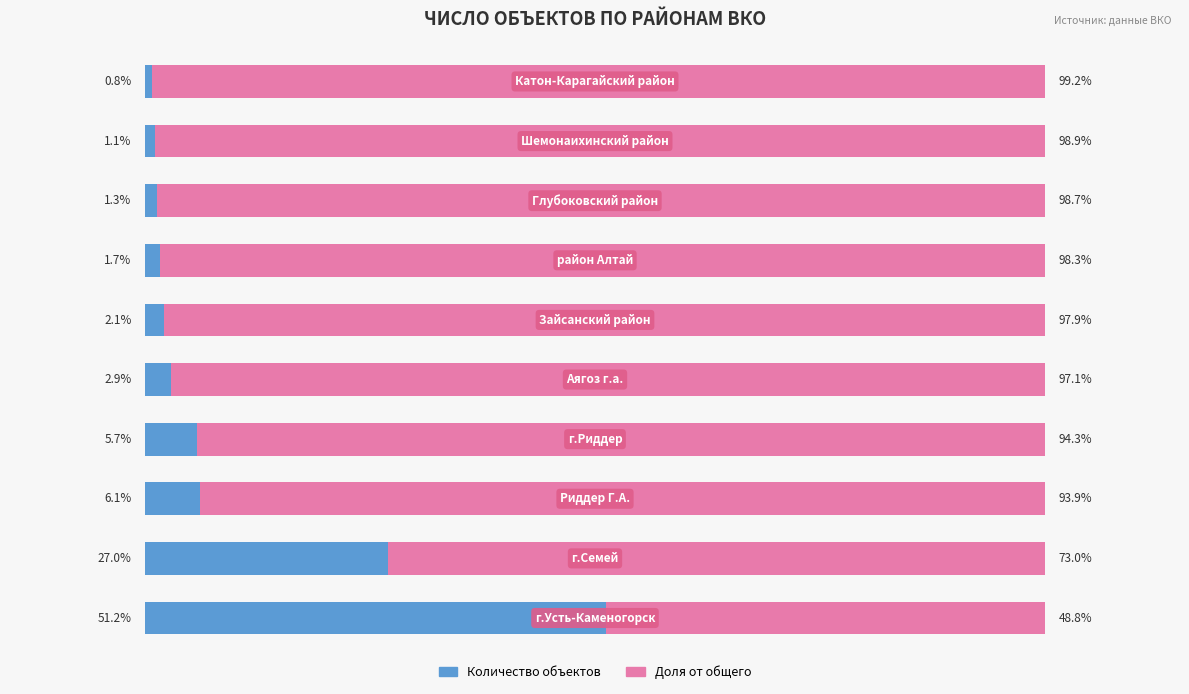

What are all the series names shown in the legend?

Количество объектов, Доля от общего